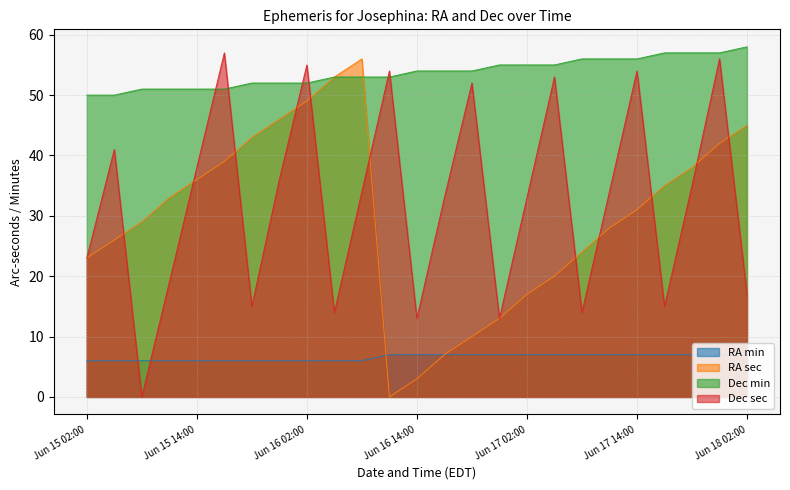

The value of Dec min at Jun 17 17:00 is 101. True or false?

False